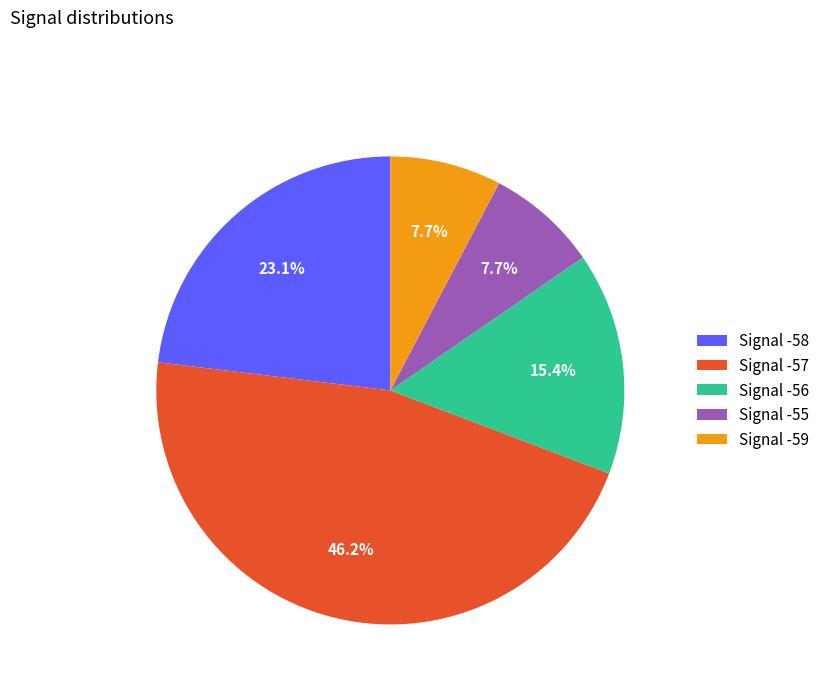

Approximately how many times larger is the value at Signal -56 compared to Signal -57?

0.3